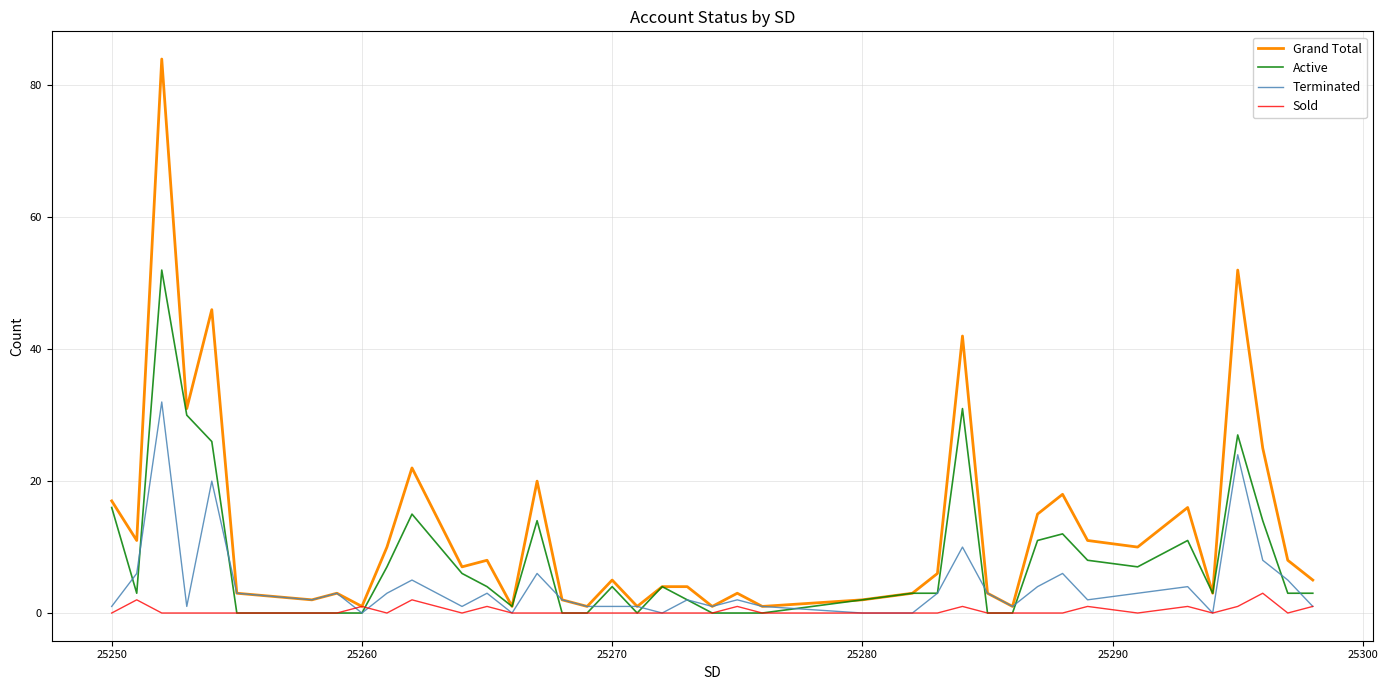

Reading left to right, transcribe all the data shown in this chart.

Grand Total: 17	11	84	31	46	3	2	3	1	10	22	7	8	1	20	2	1	5	1	4	4	1	3	1	2	3	6	42	3	1	15	18	11	10	16	3	52	25	8	5
Active: 16	3	52	30	26	0	0	0	0	7	15	6	4	1	14	0	0	4	0	4	2	0	0	0	2	3	3	31	0	0	11	12	8	7	11	3	27	14	3	3
Terminated: 1	6	32	1	20	3	2	3	0	3	5	1	3	0	6	2	1	1	1	0	2	1	2	1	0	0	3	10	3	1	4	6	2	3	4	0	24	8	5	1
Sold: 0	2	0	0	0	0	0	0	1	0	2	0	1	0	0	0	0	0	0	0	0	0	1	0	0	0	0	1	0	0	0	0	1	0	1	0	1	3	0	1